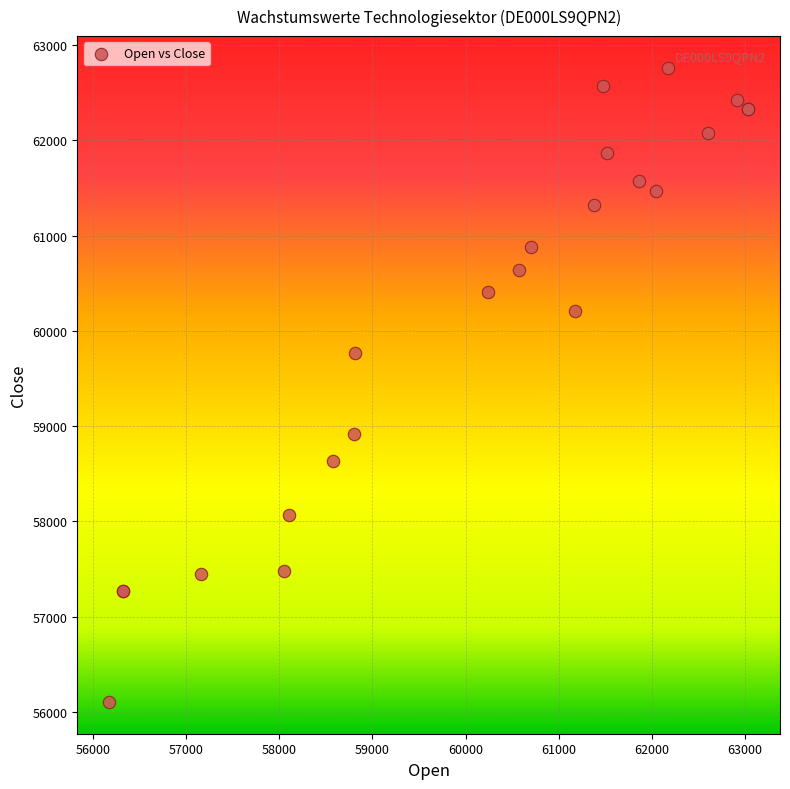

What Y value in the scatter plot is closest to 59432?

59768